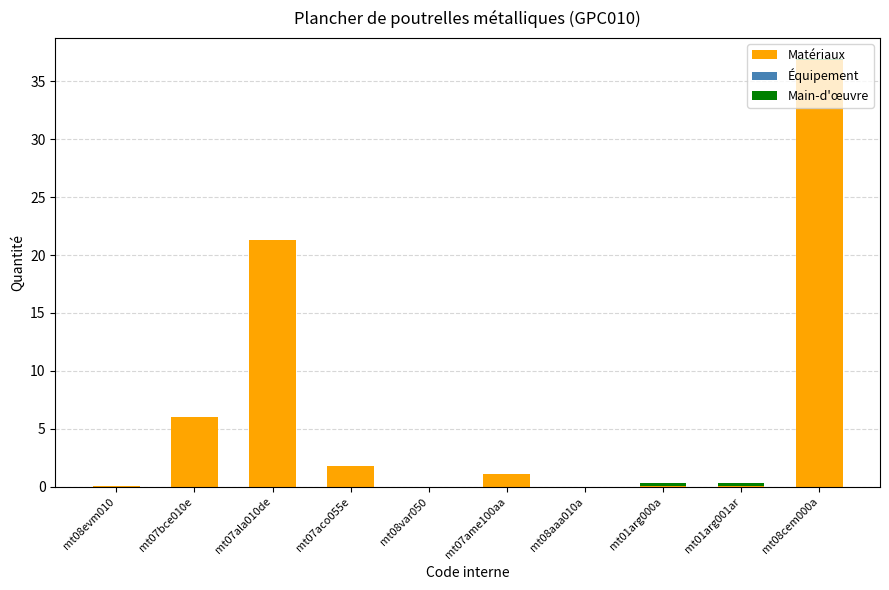

What is the sum of all Matériaux values?

67.2